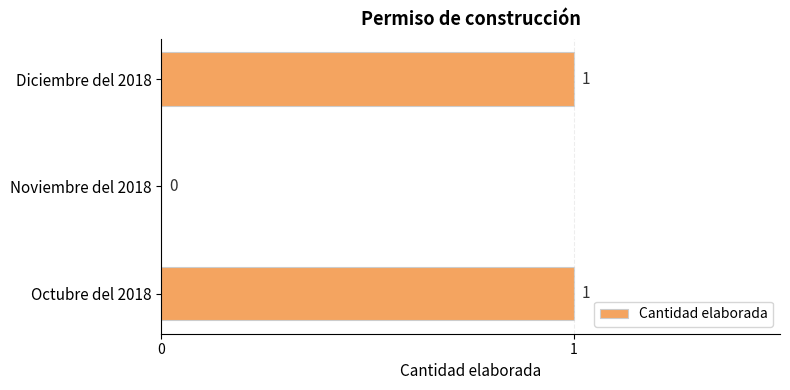

True or false: the data shows 0 at Octubre del 2018.

False